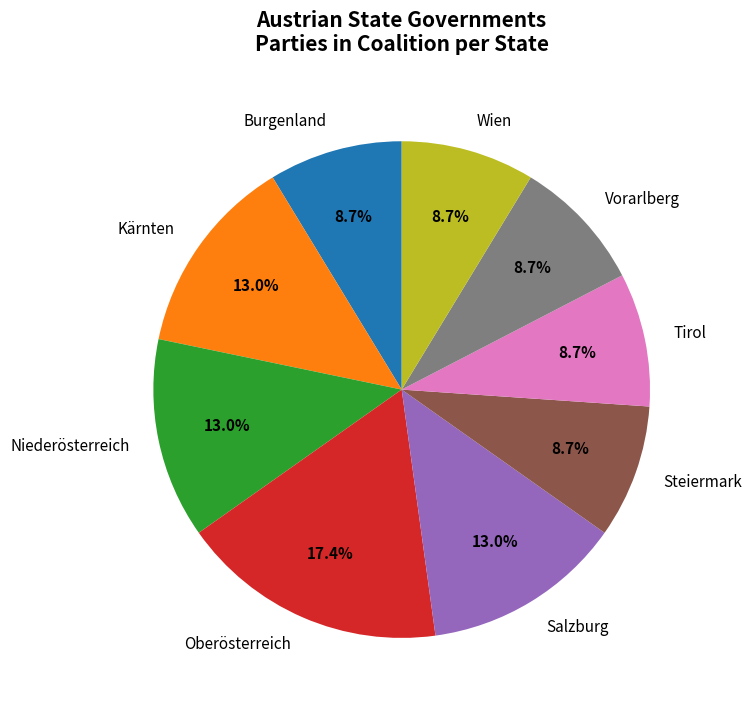

Is the sum of Burgenland and Oberösterreich greater than half?

No